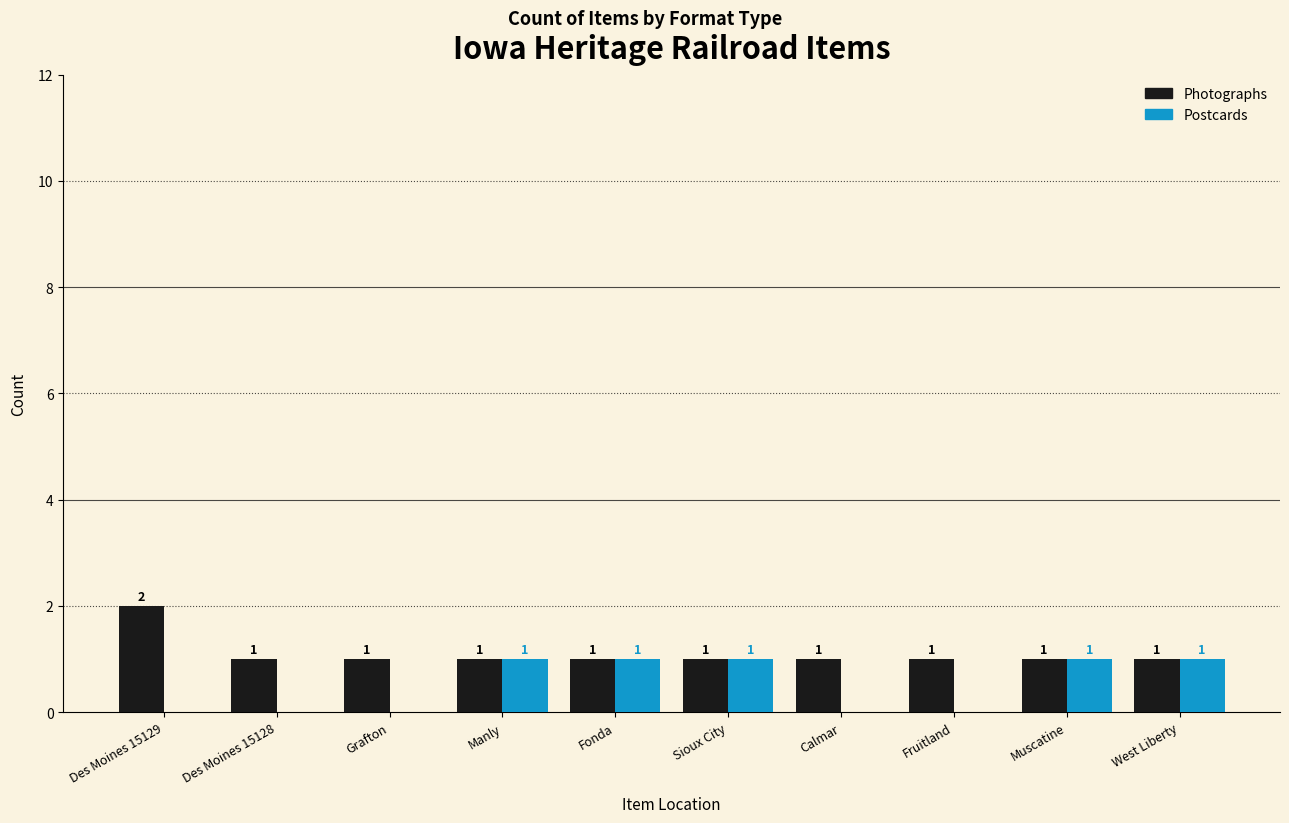

What is the sum of all Postcards values?

5